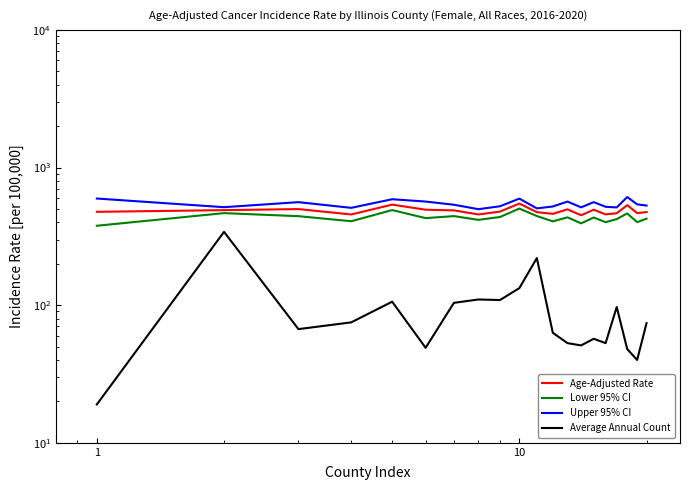

At how many categories does at least one series exceed 600?

1